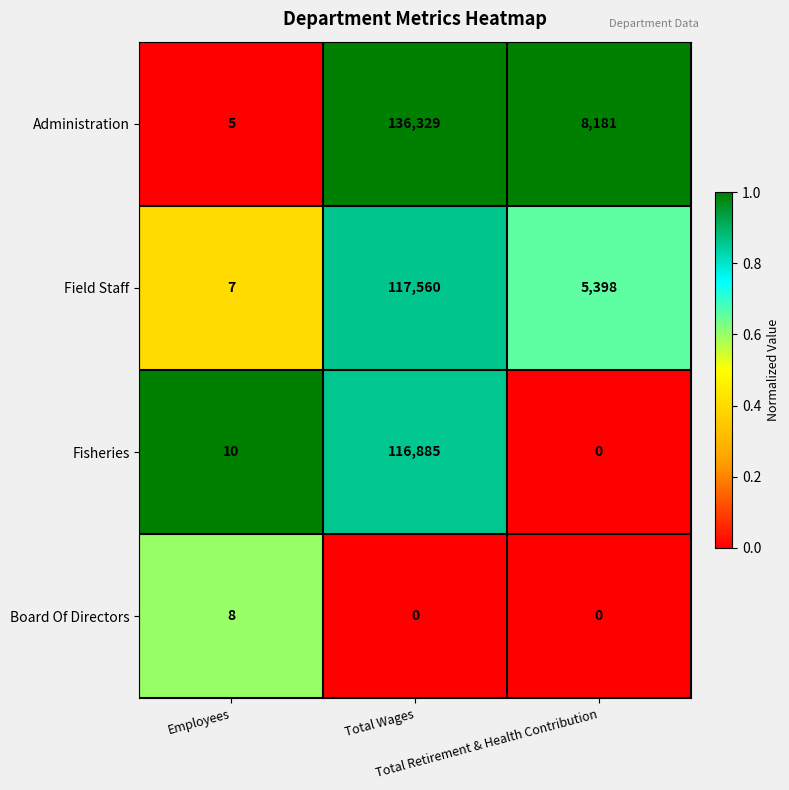

Which series has the largest total across all categories?

Administration